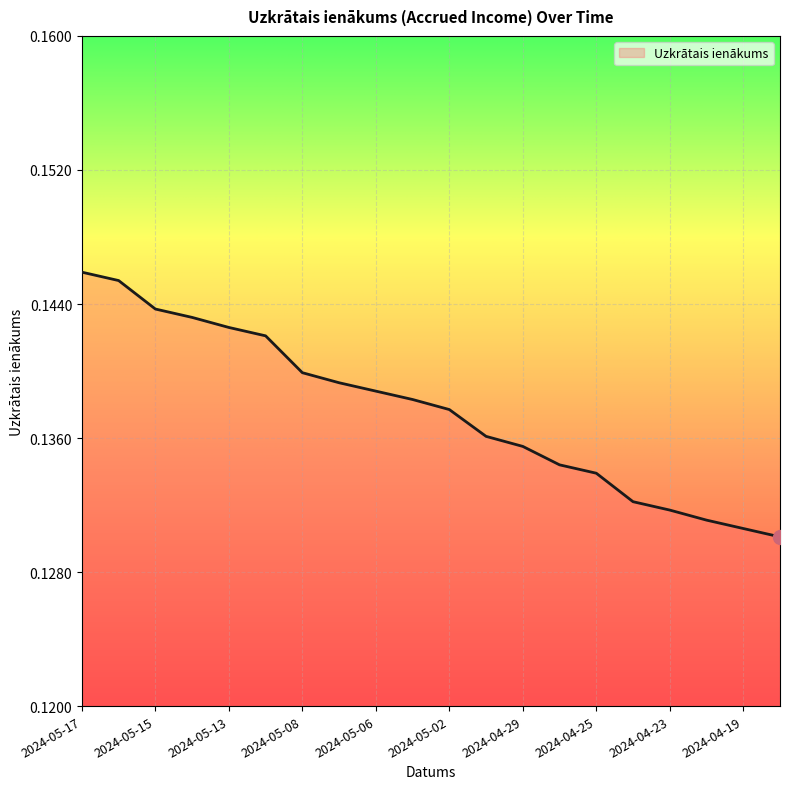

Does the chart have visible grid lines?

Yes